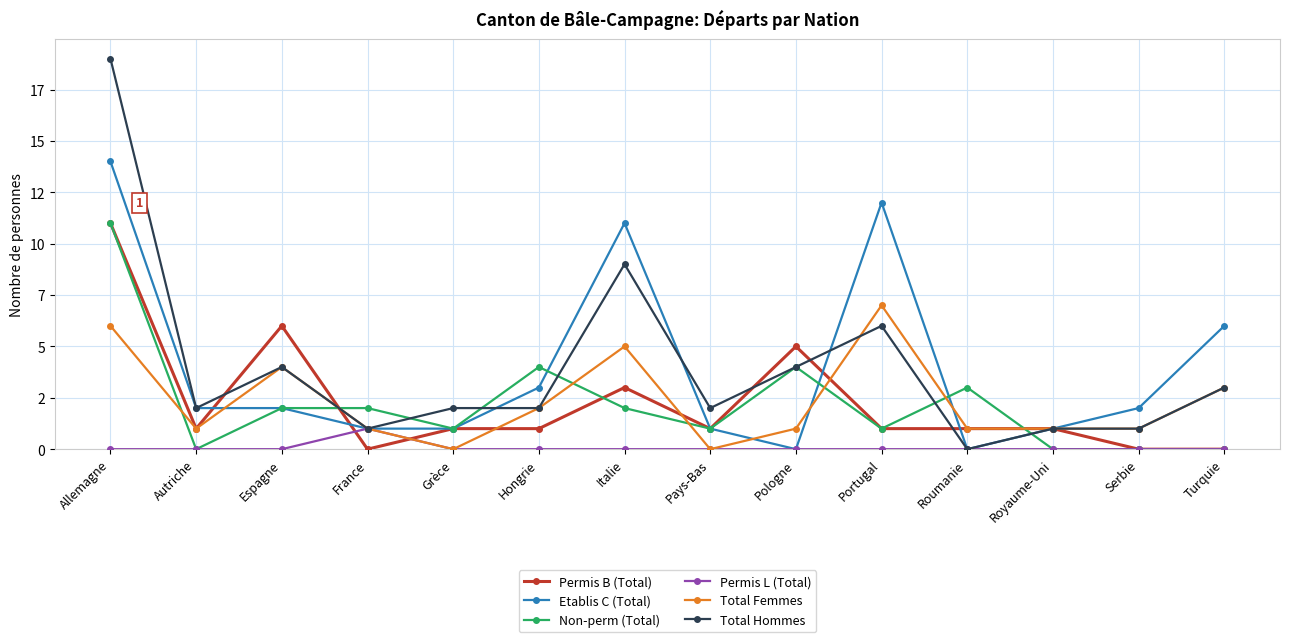

What are all the series names shown in the legend?

Permis B (Total), Etablis C (Total), Non-perm (Total), Permis L (Total), Total Femmes, Total Hommes